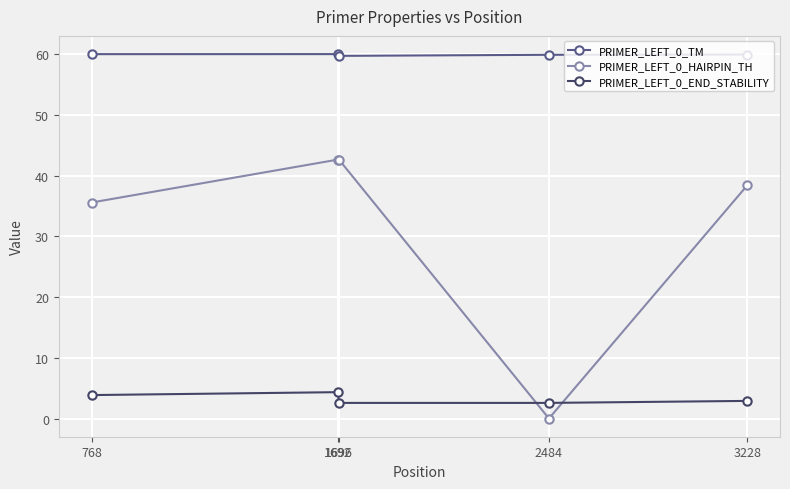

Is this an area chart (filled region under the line)?

No